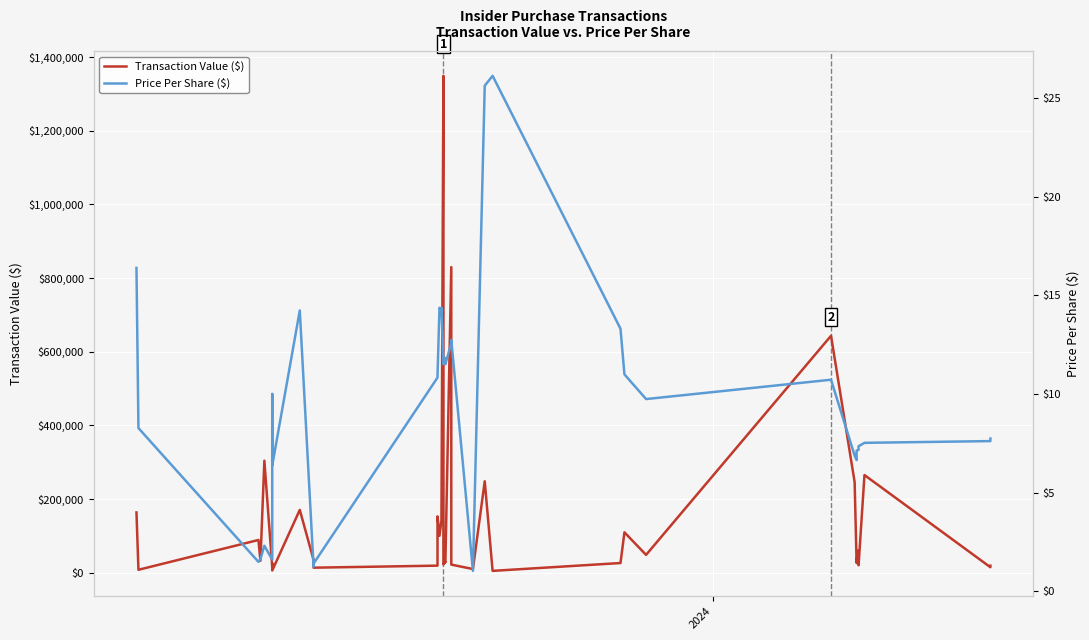

What are all the series names shown in the legend?

Transaction Value ($), Price Per Share ($)